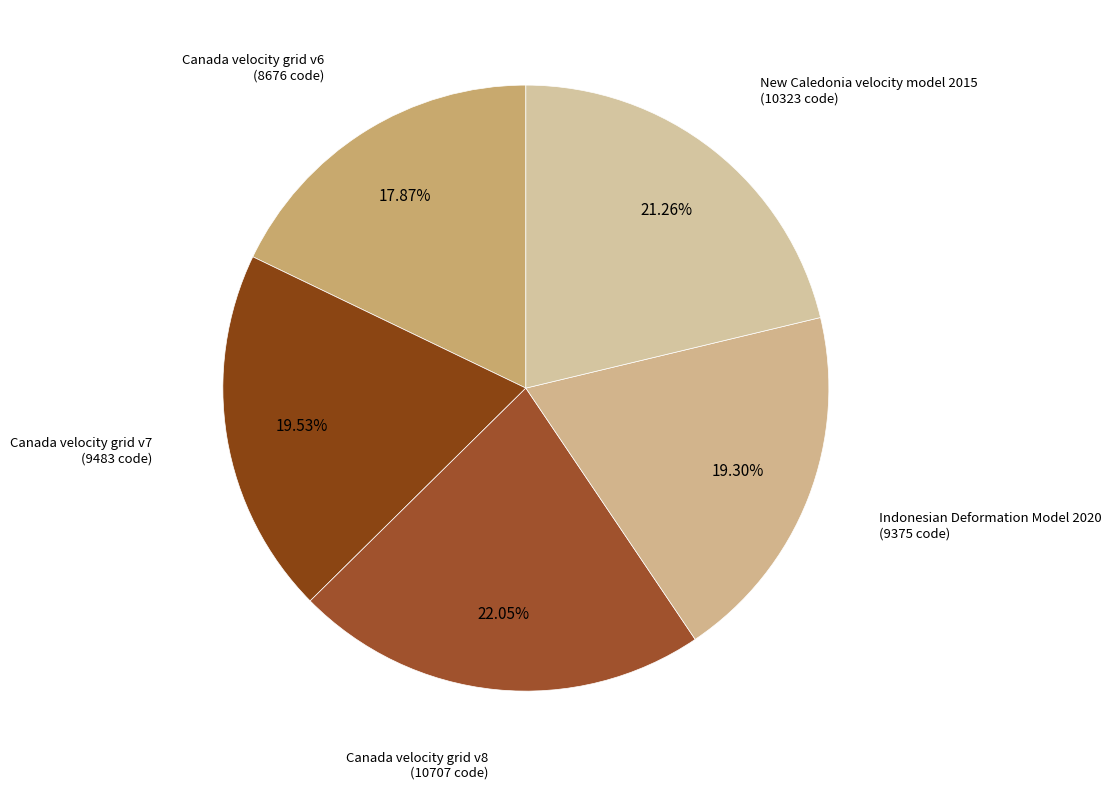

Rank the categories by value from lowest to highest.

Canada velocity grid v6, Indonesian Deformation Model 2020, Canada velocity grid v7, New Caledonia velocity model 2015, Canada velocity grid v8